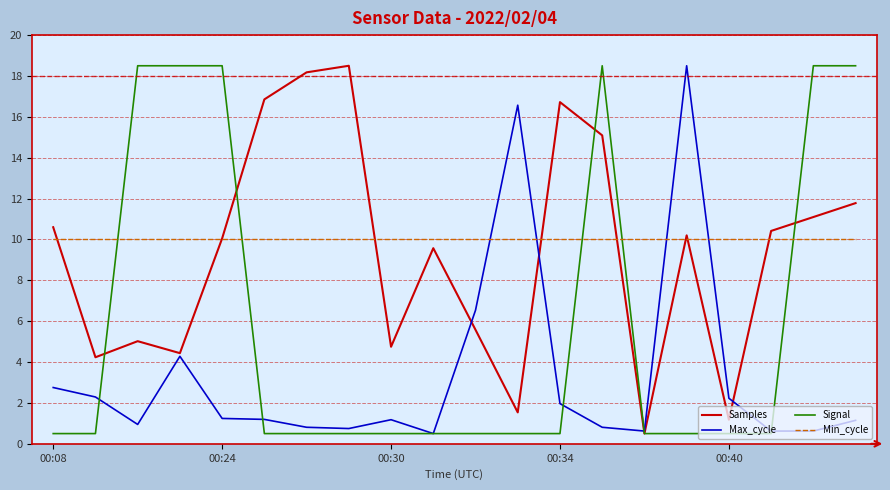

What is the minimum value shown in the chart?

0.5